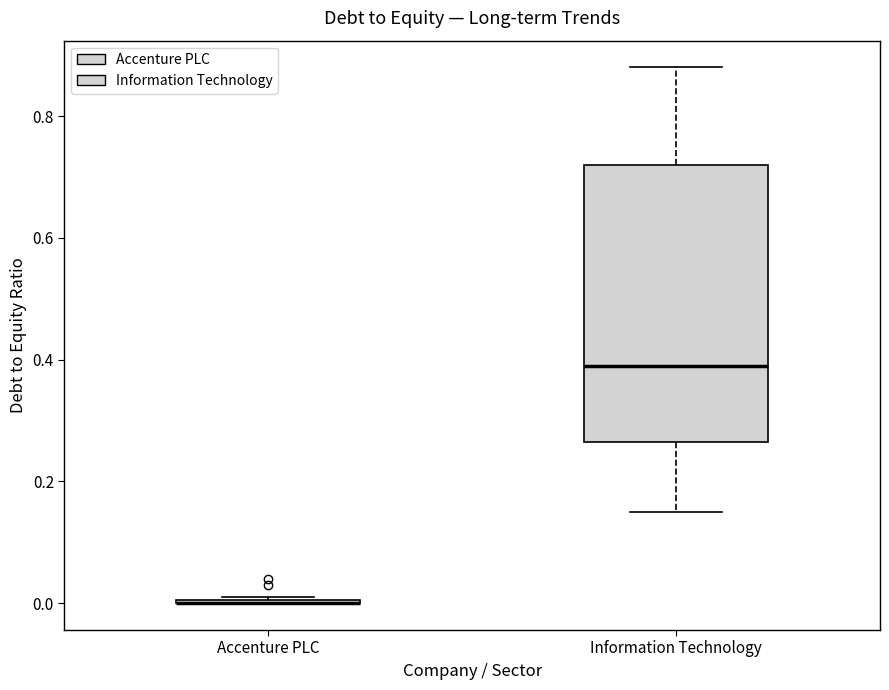

Reading left to right, read every box against the y-axis: the position of its median line, the range the box covers, and the ends of its whiskers. The values are not printed on the chart, so give them approximately, as read against the axis.

Accenture PLC: box collapsed to a line at 0.00, whiskers 0.00 to 0.02
Information Technology: median 0.40, box 0.26 to 0.72, whiskers 0.16 to 0.88